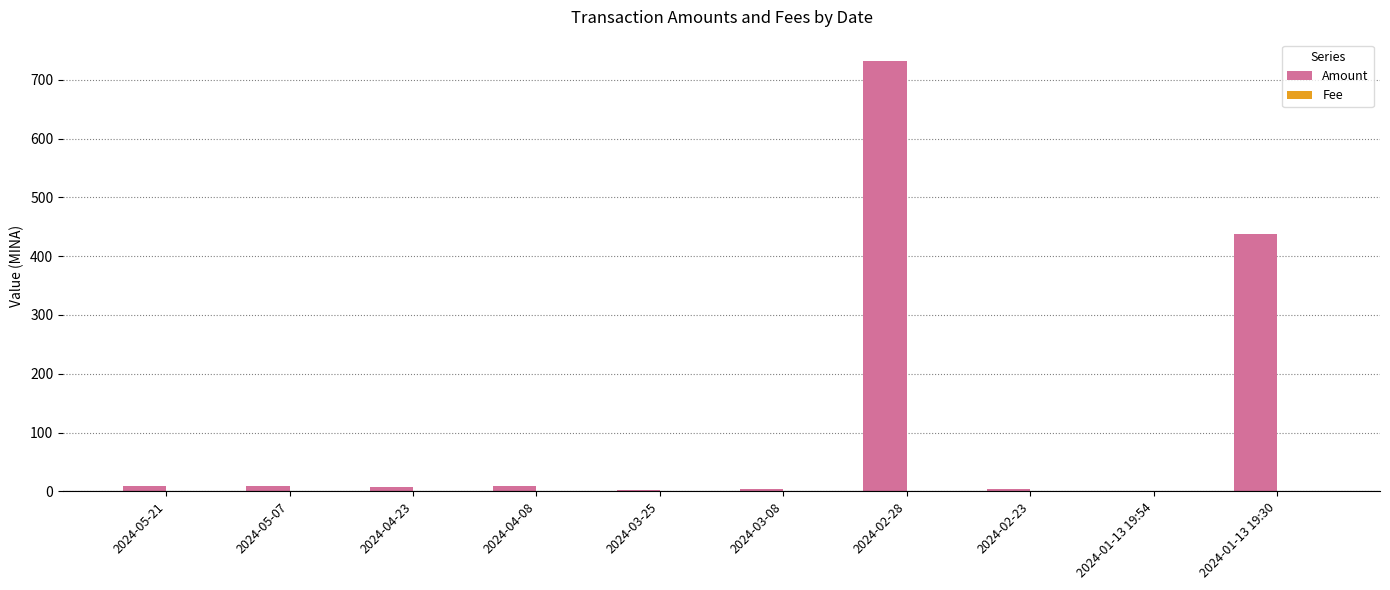

Is it true that Amount equals 230.6 at 2024-01-13 19:54?

False